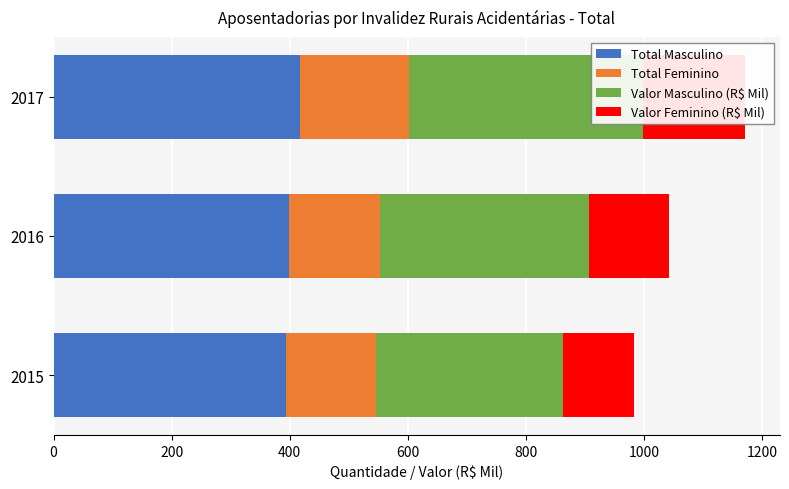

What is the value of the Total Masculino bar at the 1st from the left?

393